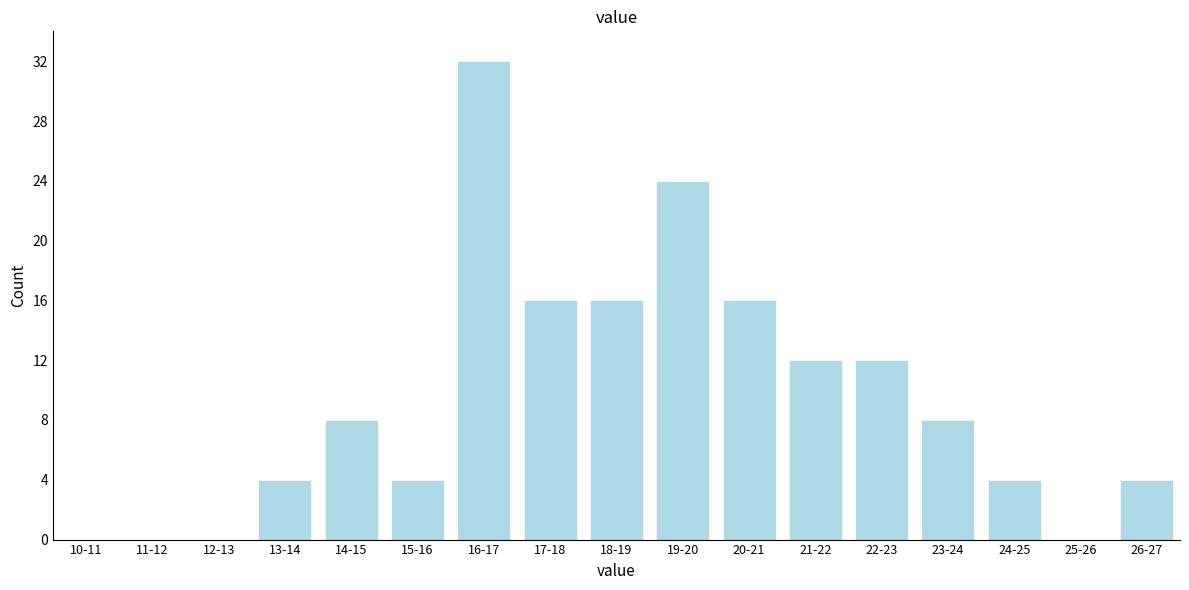

Reading right to left, list all the values displayed in this chart.

26-27=4	25-26=0	24-25=4	23-24=8	22-23=12	21-22=12	20-21=16	19-20=24	18-19=16	17-18=16	16-17=32	15-16=4	14-15=8	13-14=4	12-13=0	11-12=0	10-11=0